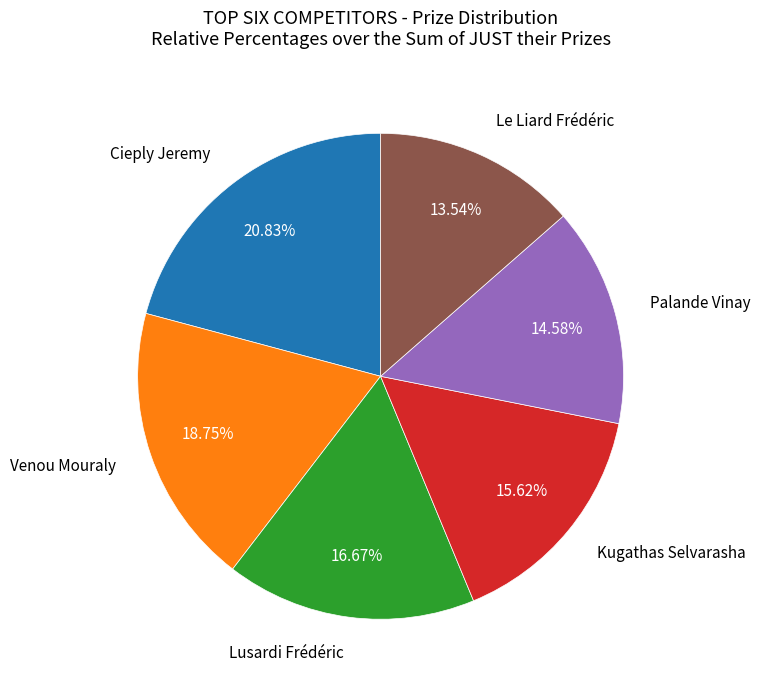

Is there a majority slice in this chart?

No